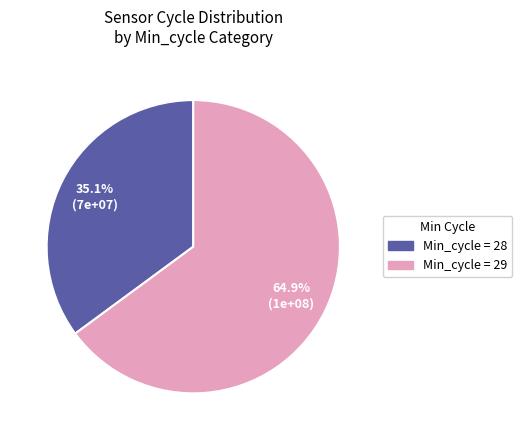

Is there a majority slice in this chart?

Yes